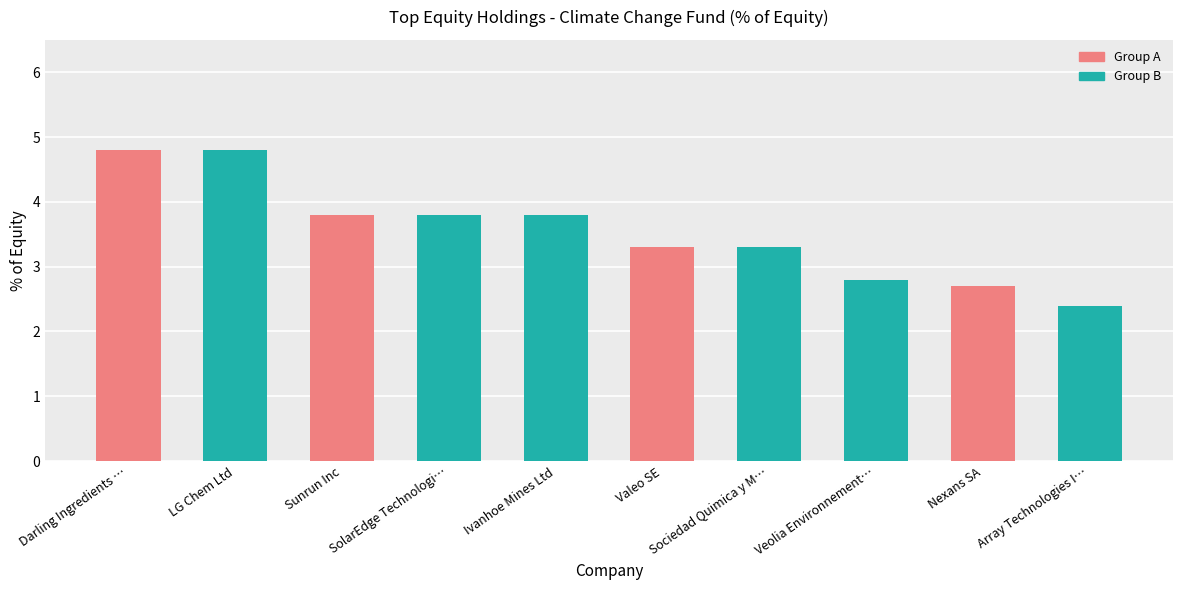

What is the value of the 6th bar from the left?

3.3